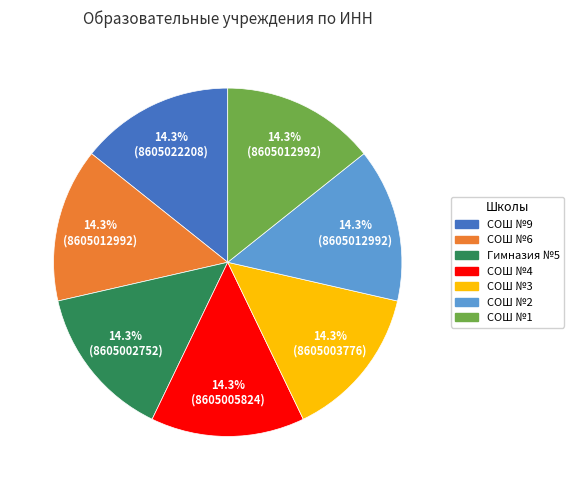

Count the number of slices in the pie.

7